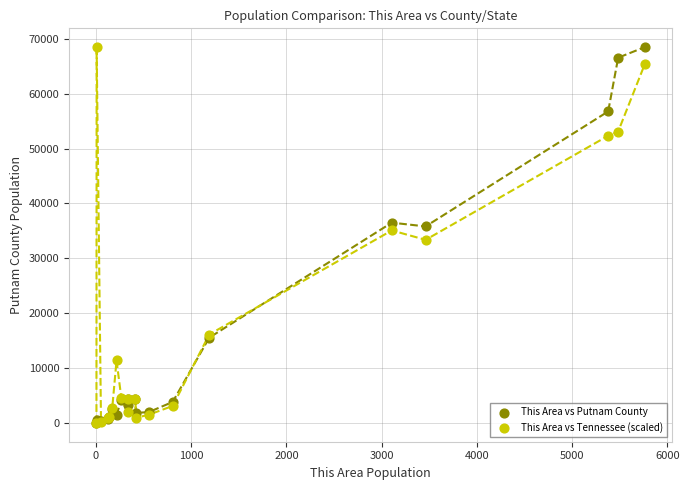

What are all the series names shown in the legend?

This Area vs Putnam County, This Area vs Tennessee (scaled)